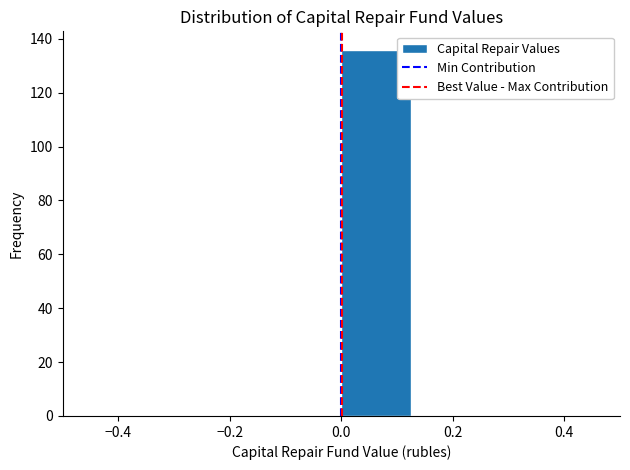

Which range on the x-axis has the tallest bar?

0.000 to 0.125